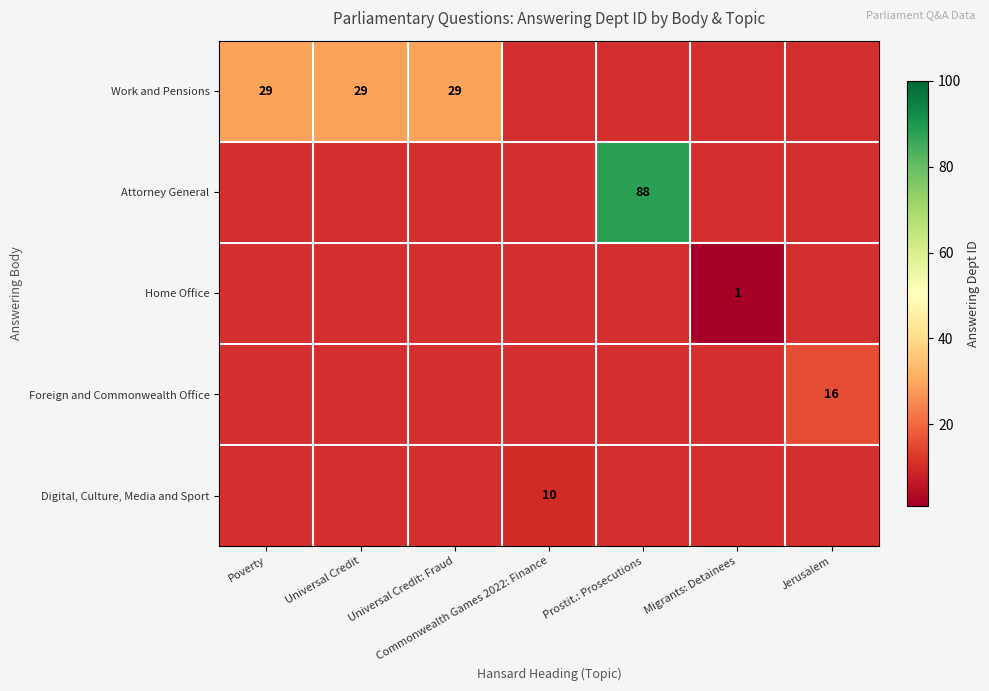

How many positive values does the Work and Pensions series have?

3